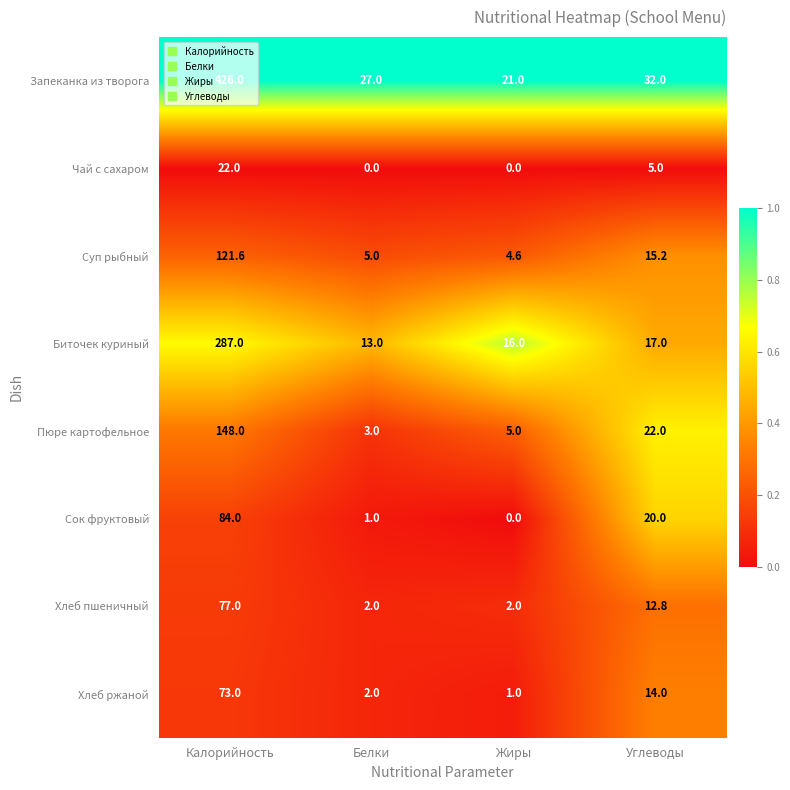

Which series changed the most between Белки and Жиры?

Запеканка из творога